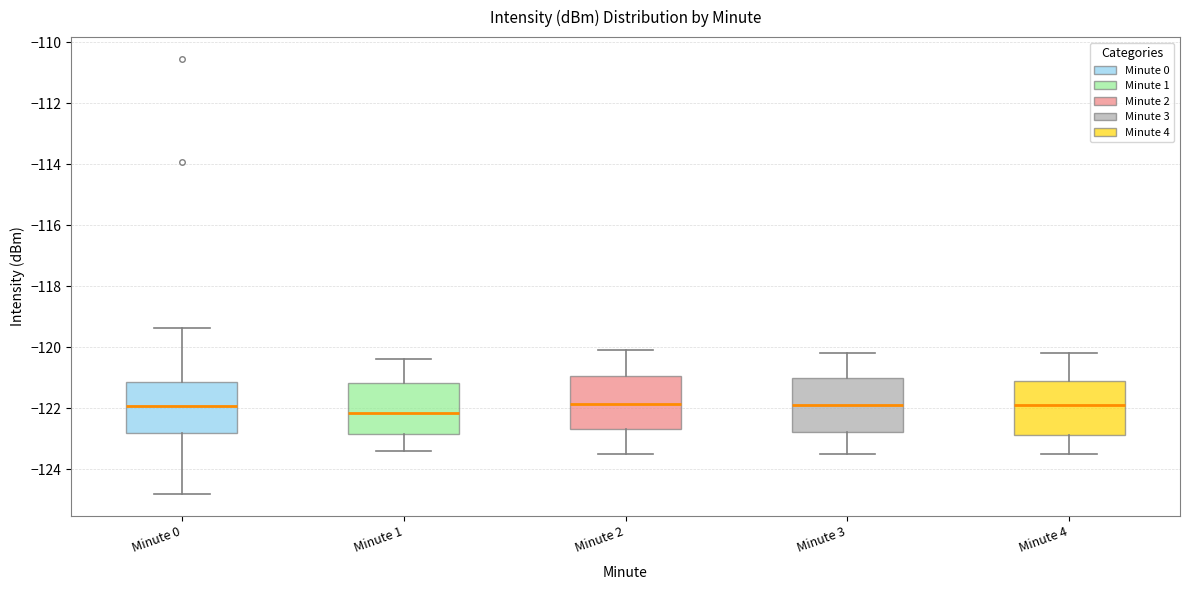

Reading left to right, transcribe this box plot: for each box, give where its median line is, the range the box spans, and where its two whiskers end, as read against the y-axis. The values are not printed on the chart, so give them approximately, as read against the axis.

Minute 0: median -122.0, box -122.8 to -121.2, whiskers -124.8 to -119.4
Minute 1: median -122.2, box -122.8 to -121.2, whiskers -123.4 to -120.4
Minute 2: median -121.8, box -122.6 to -121.0, whiskers -123.4 to -120.0
Minute 3: median -121.8, box -122.8 to -121.0, whiskers -123.4 to -120.2
Minute 4: median -121.8, box -122.8 to -121.2, whiskers -123.4 to -120.2